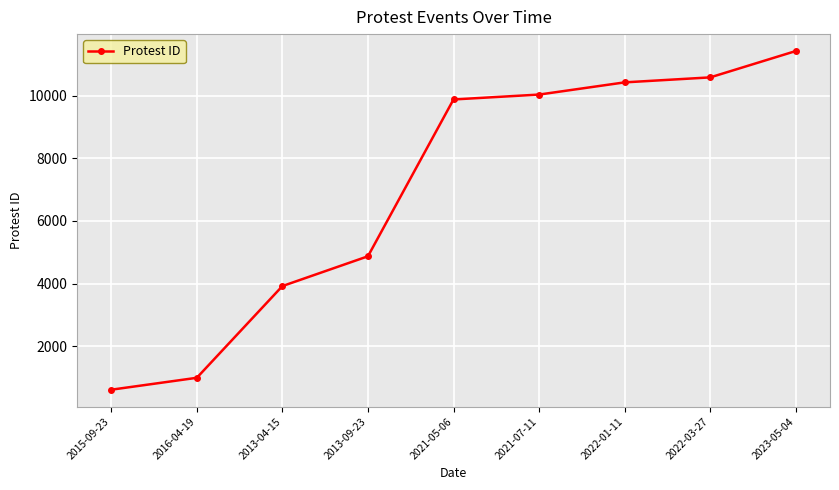

Where is the data nearest to the value 6019?

2013-09-23